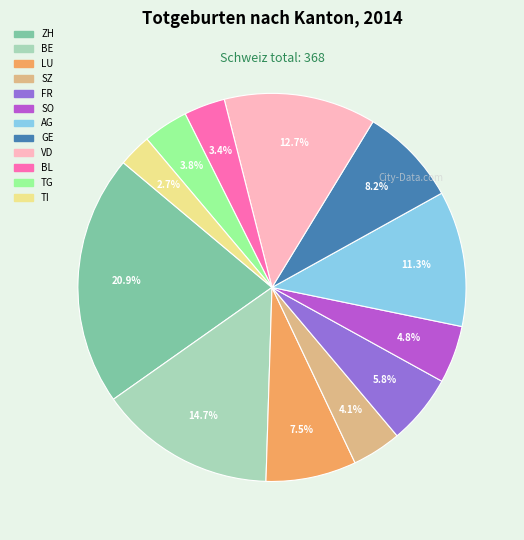

Combined, what portion of the pie is ZH and VD?

33.6%